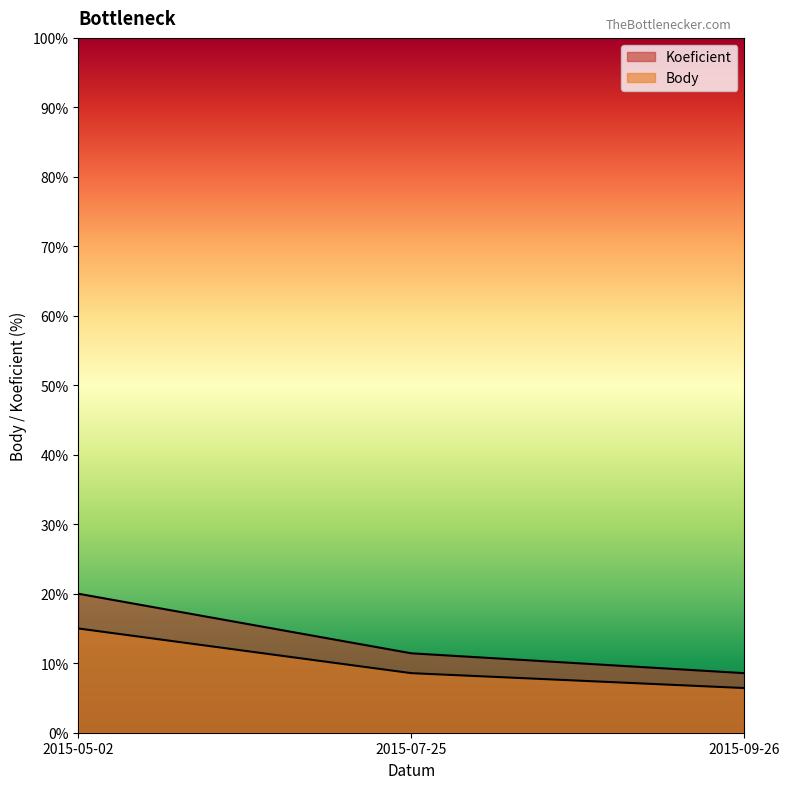

What is the value of the Body point at the 1st from the left?

15.0